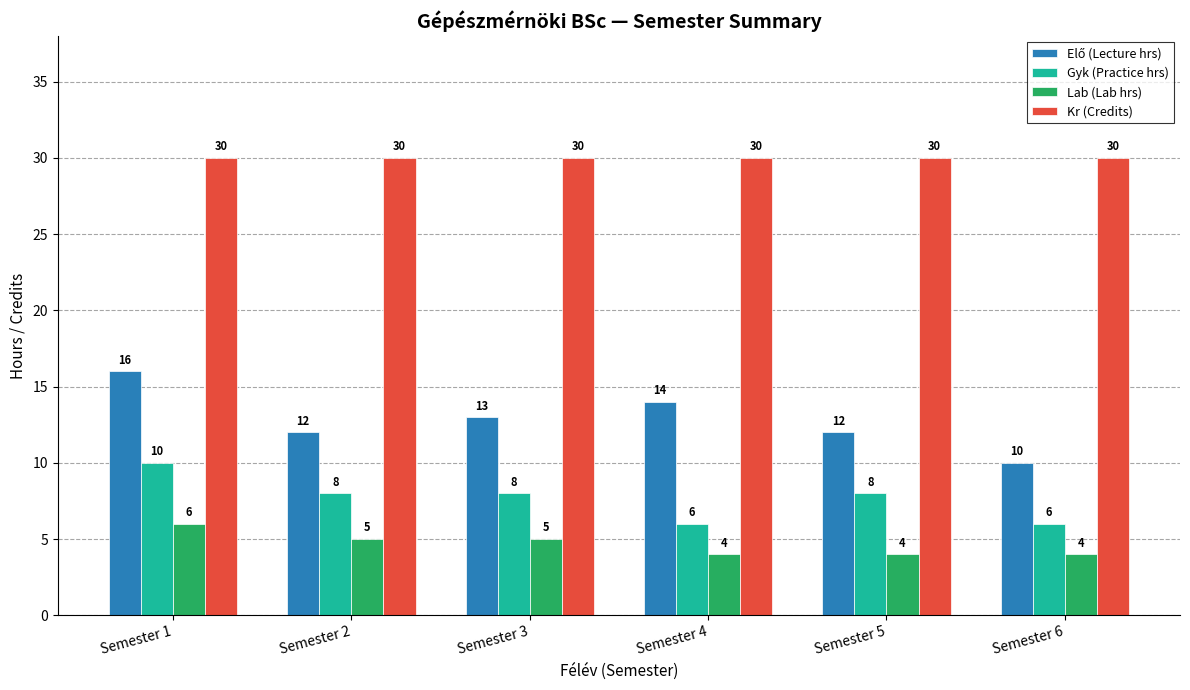

What is the total value across all series at Semester 4?

54